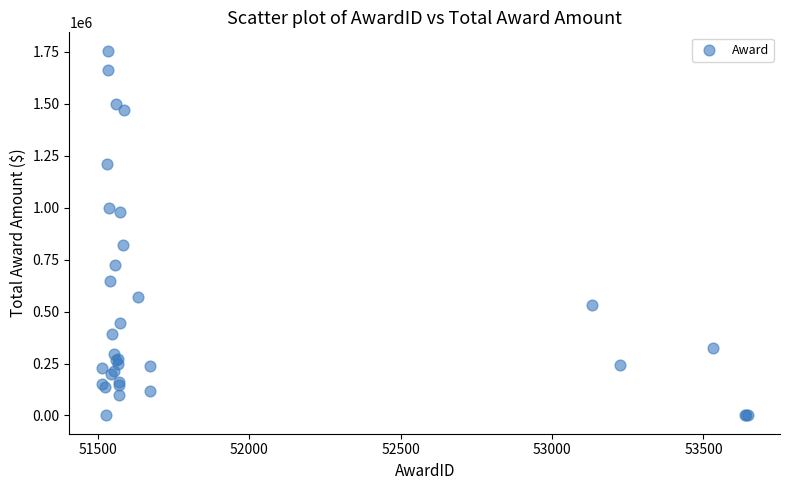

What Y value in the scatter plot is closest to 878267?

819998.0